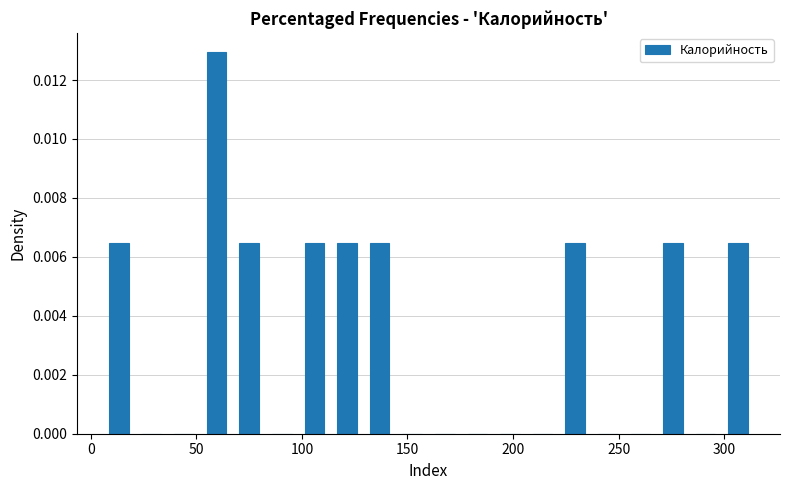

Read against the x-axis, roughly where is the centre of the tallest bar?

60